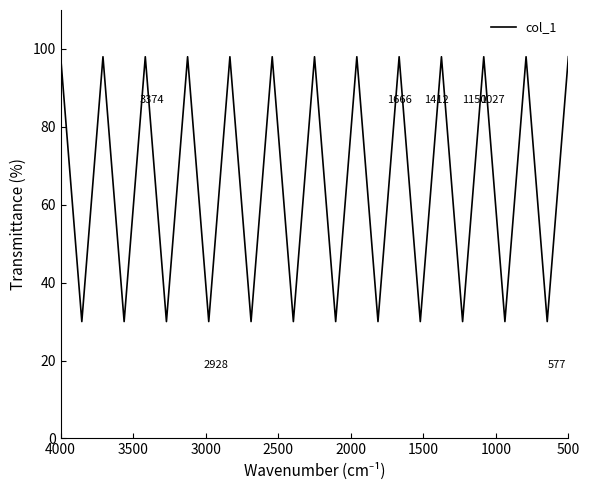

How many interior local valleys (lower than both neighbors) does the data have?

12